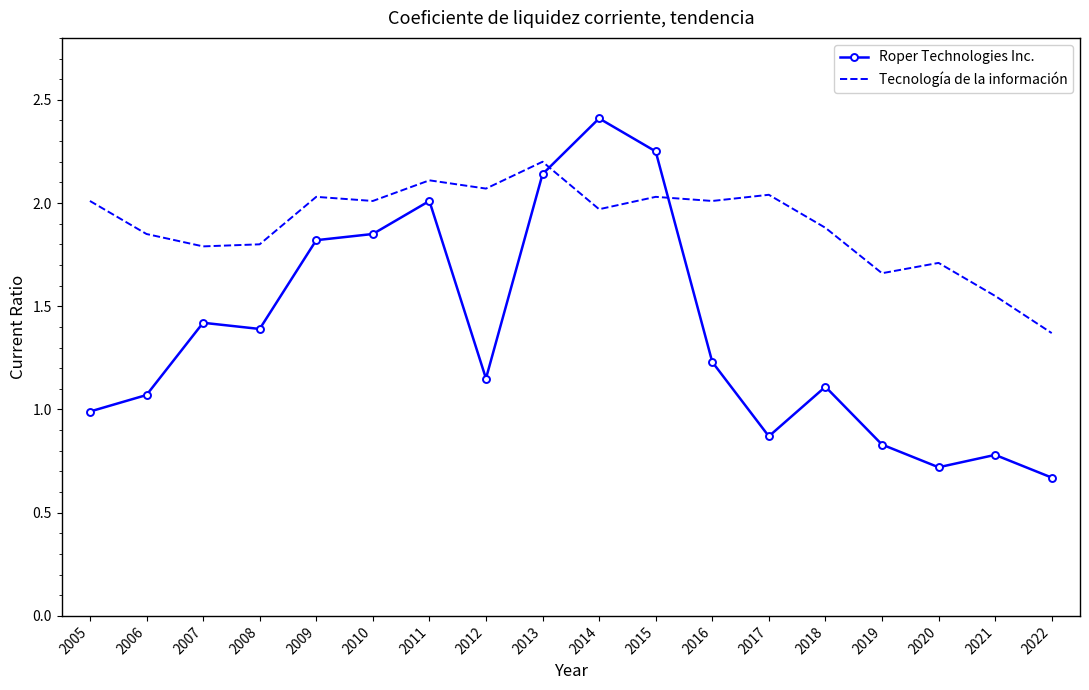

Rank the series by their maximum value, from highest to lowest.

Roper Technologies Inc., Tecnología de la información